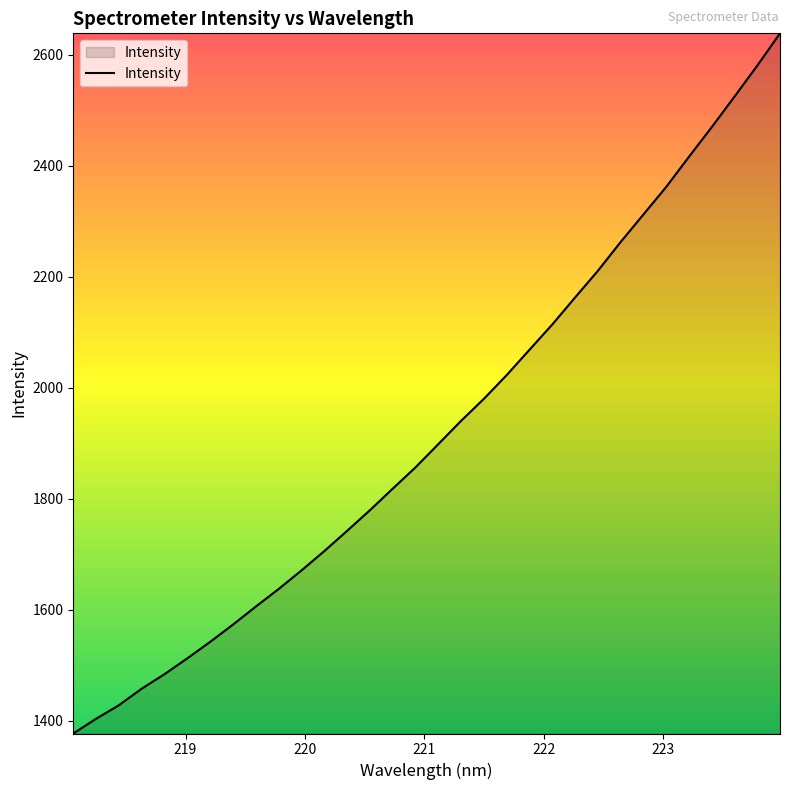

What is the maximum value shown in the chart?

2638.5